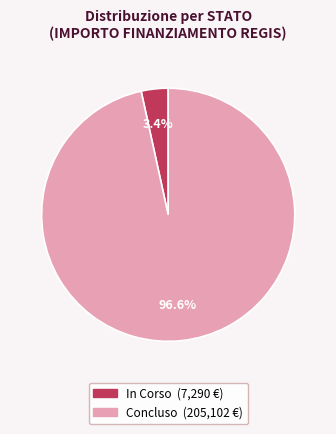

Rank the categories by value from lowest to highest.

In Corso, Concluso